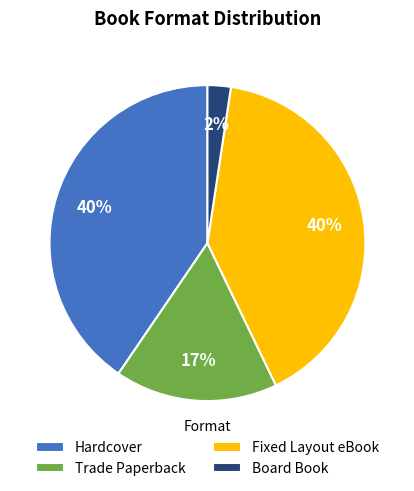

Does any single category account for the majority?

No